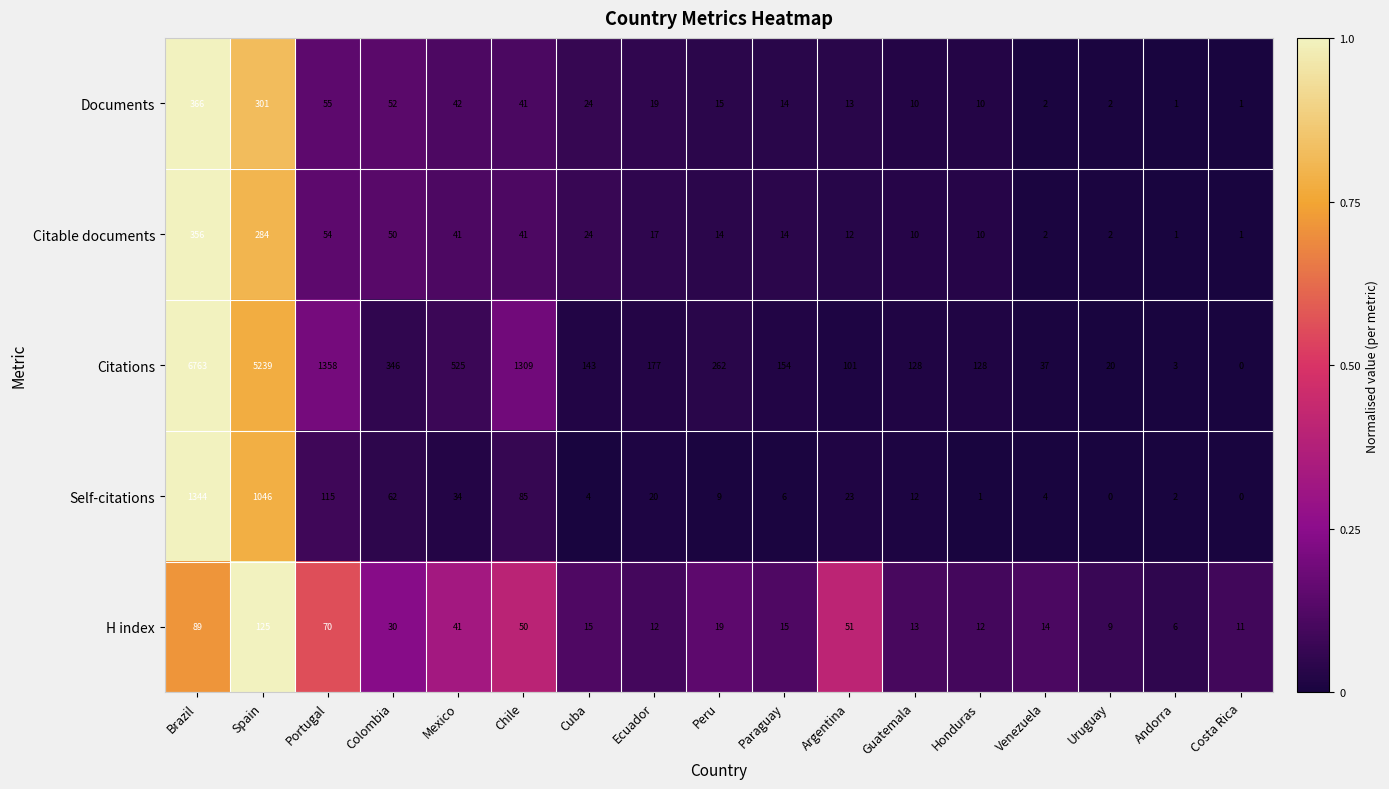

At which category is the sum across all series the highest?

Brazil